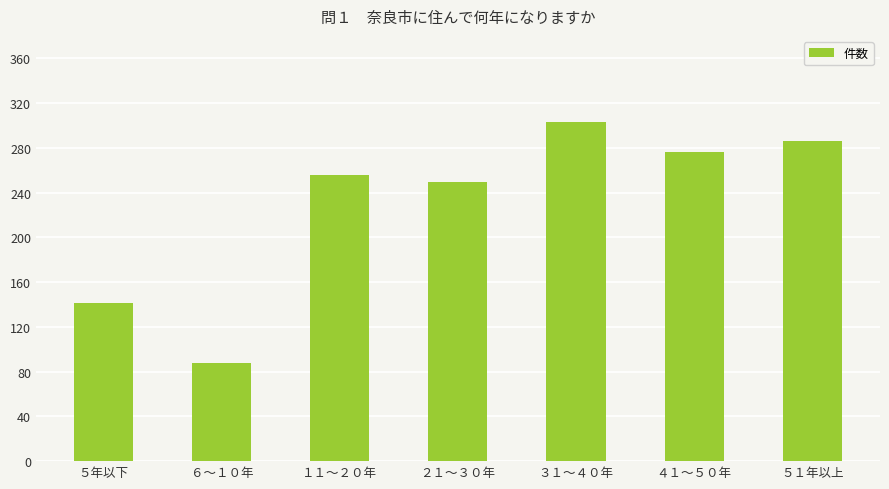

Count the number of data series in this chart.

1